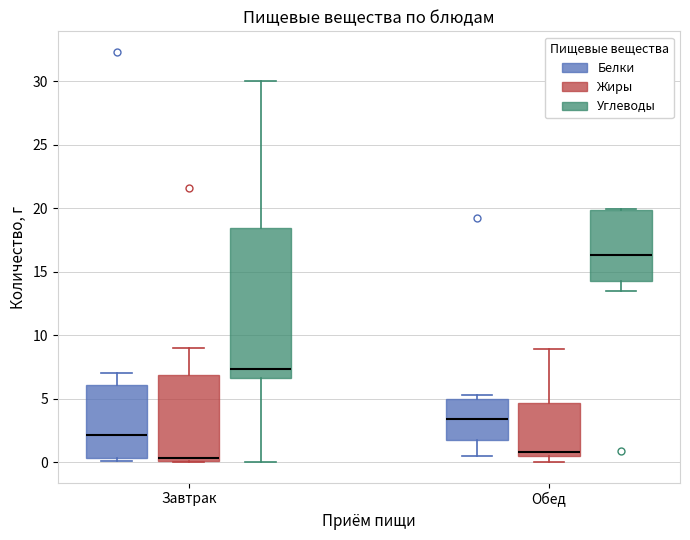

Comparing the boxes themselves (not the whiskers), which one is the tallest?

Завтрак (Углеводы)